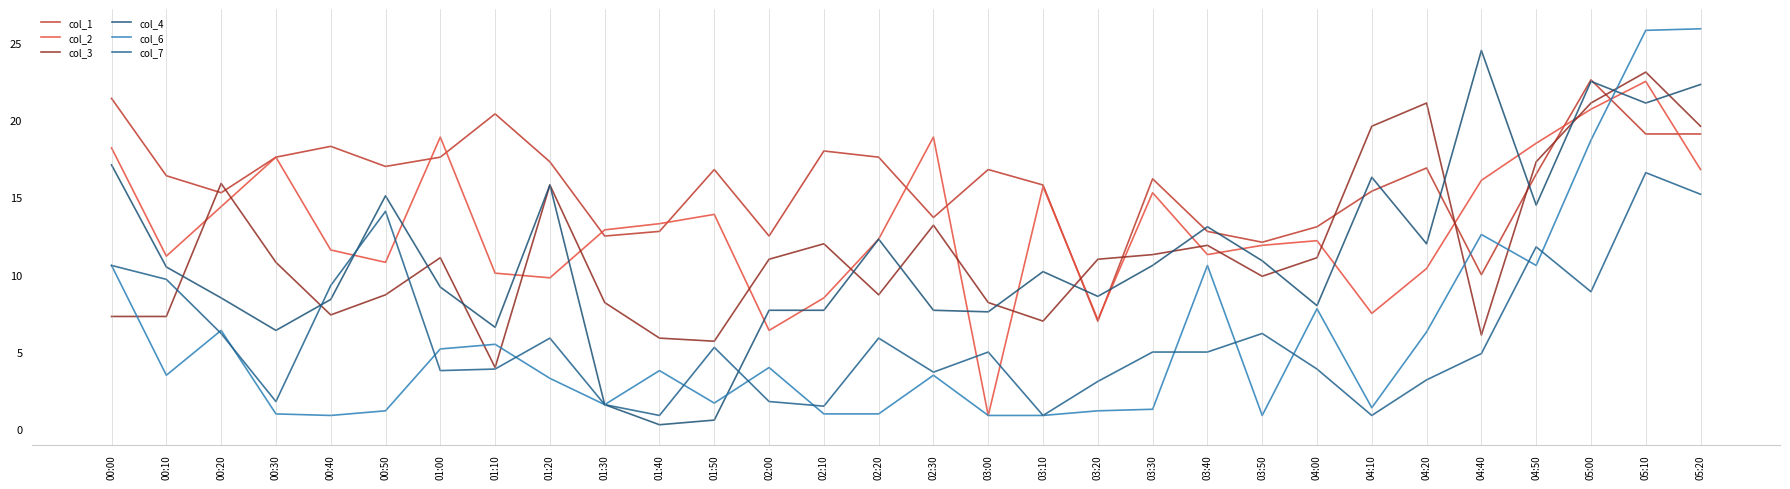

Is the value of col_6 at 00:30 greater than the value of col_2 at 04:10?

No